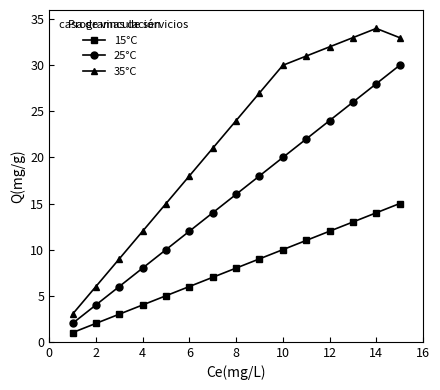

List the series in order of their overall mean, lowest first.

15°C, 25°C, 35°C